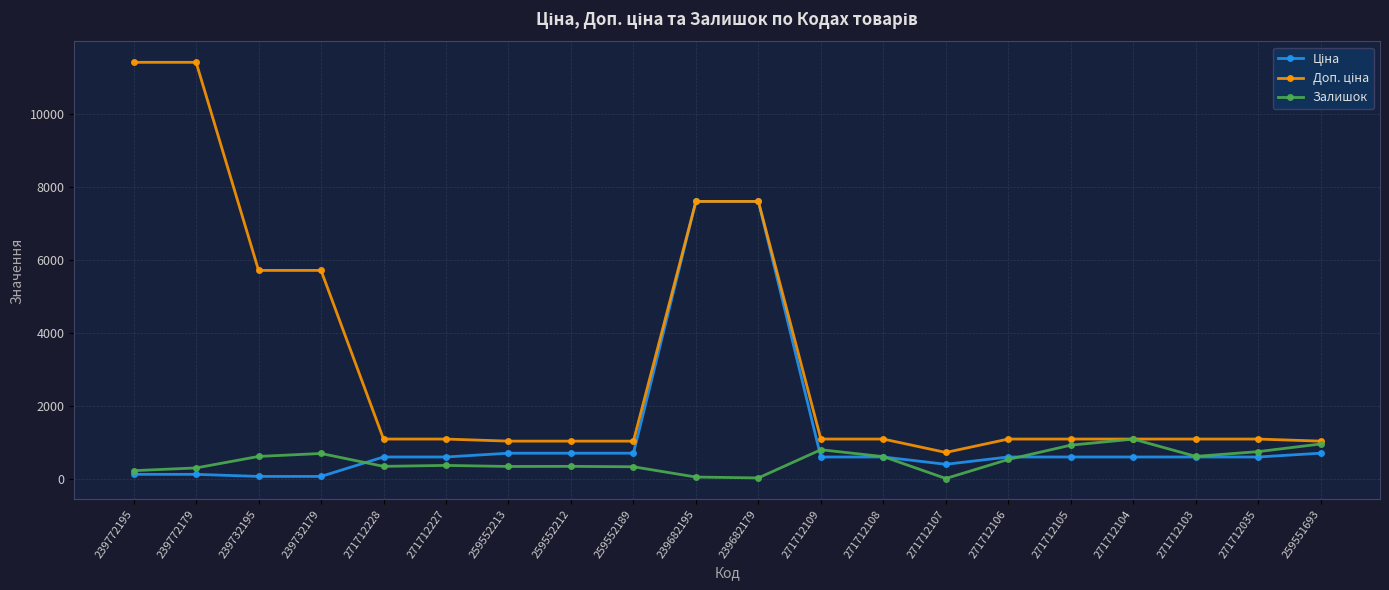

True or false: Залишок has more than 1 interior local peaks.

True